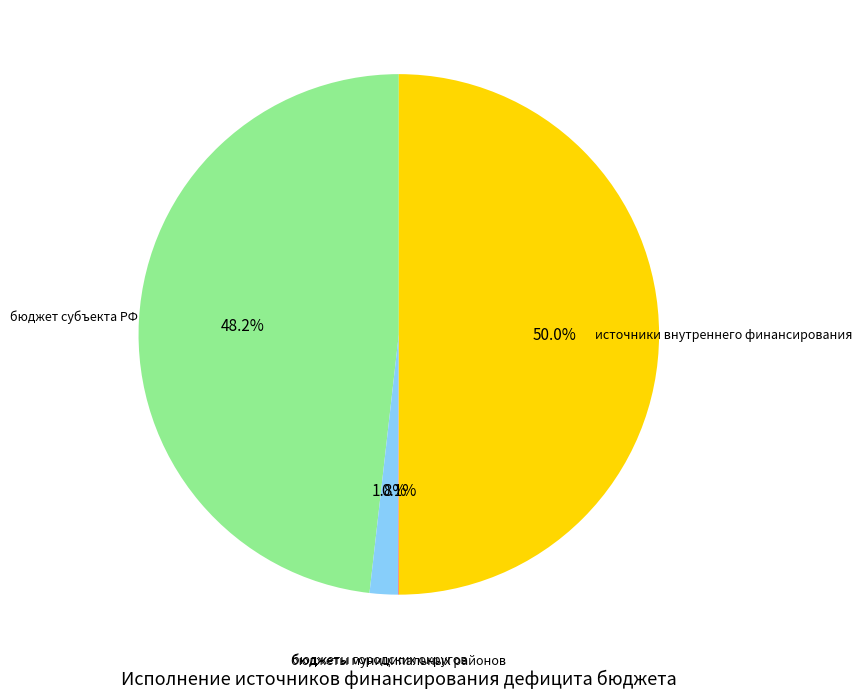

Is бюджет субъекта РФ the majority of the pie?

No